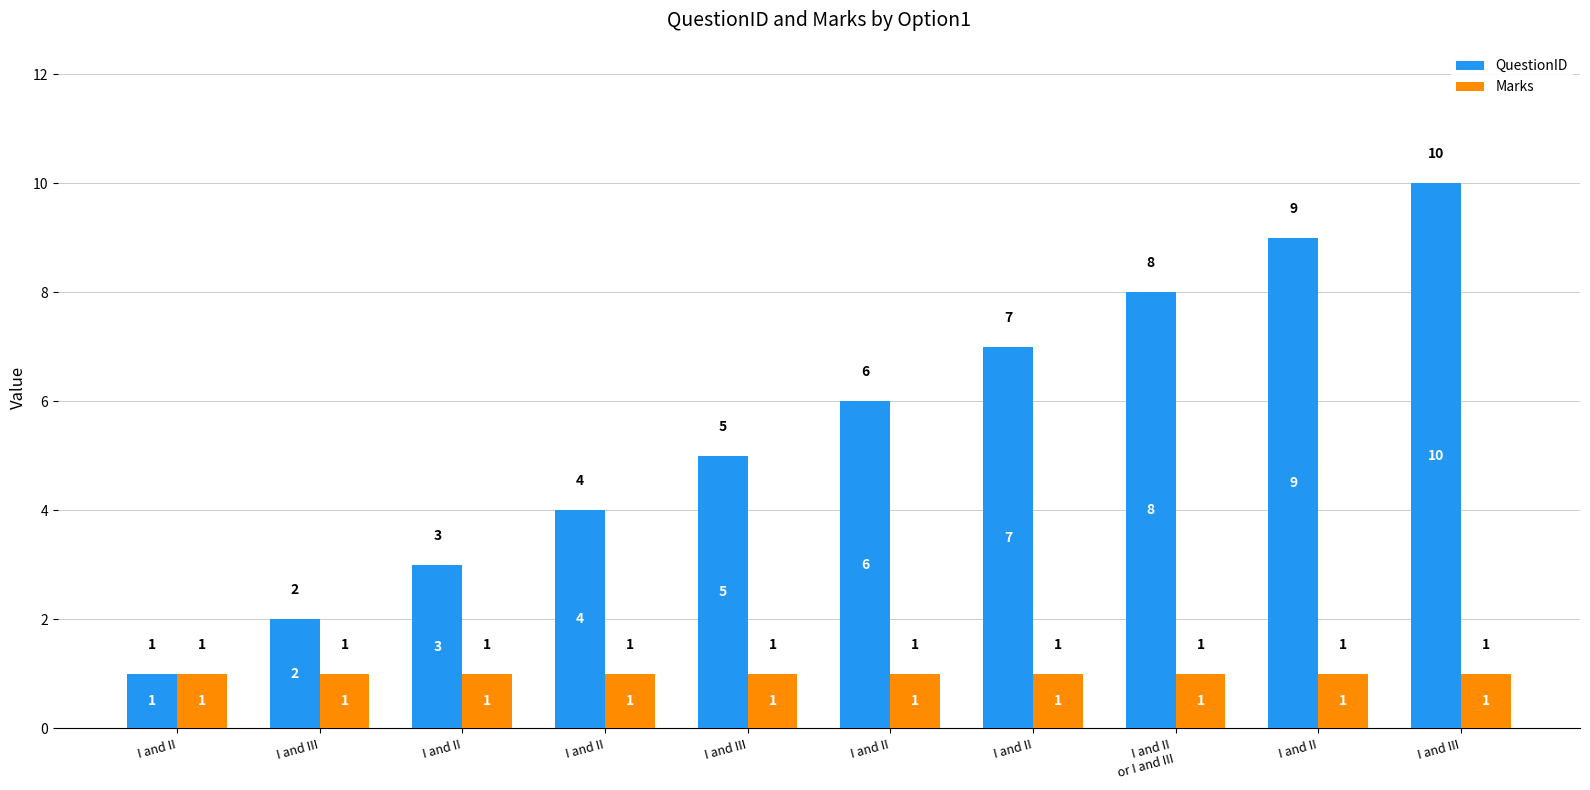

How many bars are there in each group?

2